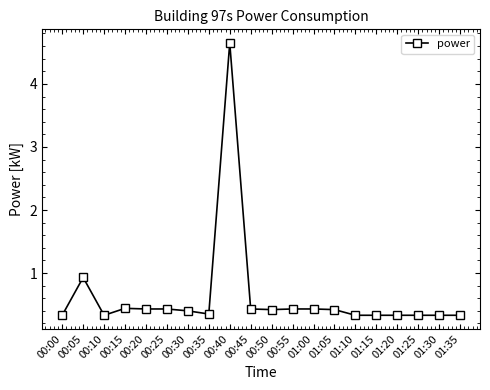

What is the change in value from 00:40 to 00:55?

-4.2